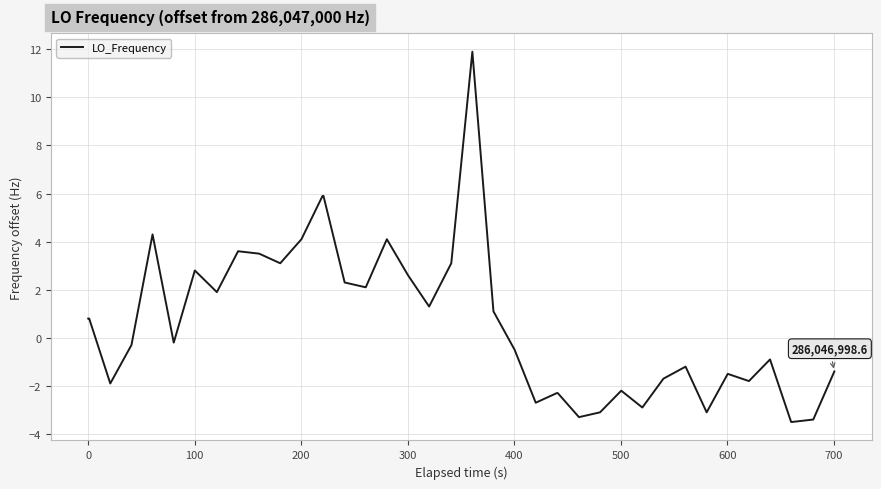

What is the minimum value shown in the chart?

-3.5